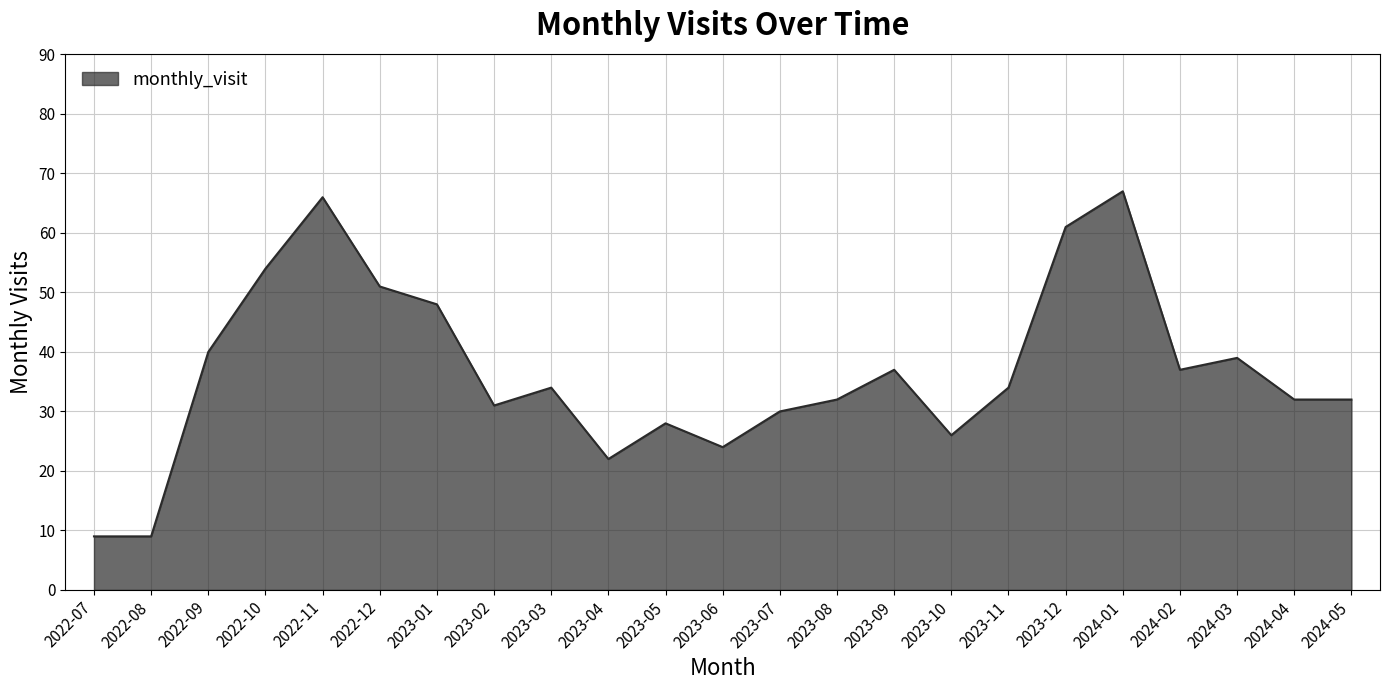

Between 2023-07 and 2024-03, which is larger?

2024-03